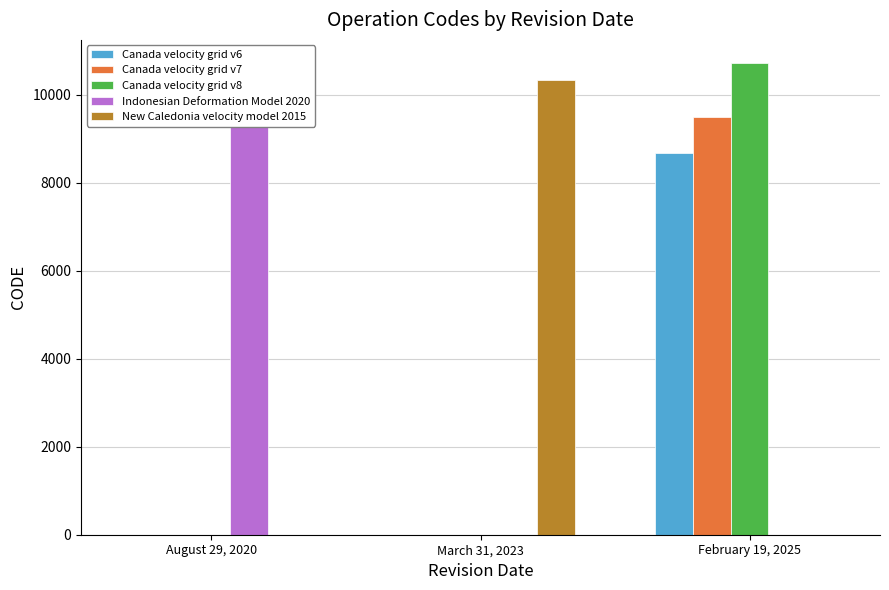

Which series changed the most between March 31, 2023 and February 19, 2025?

Canada velocity grid v8